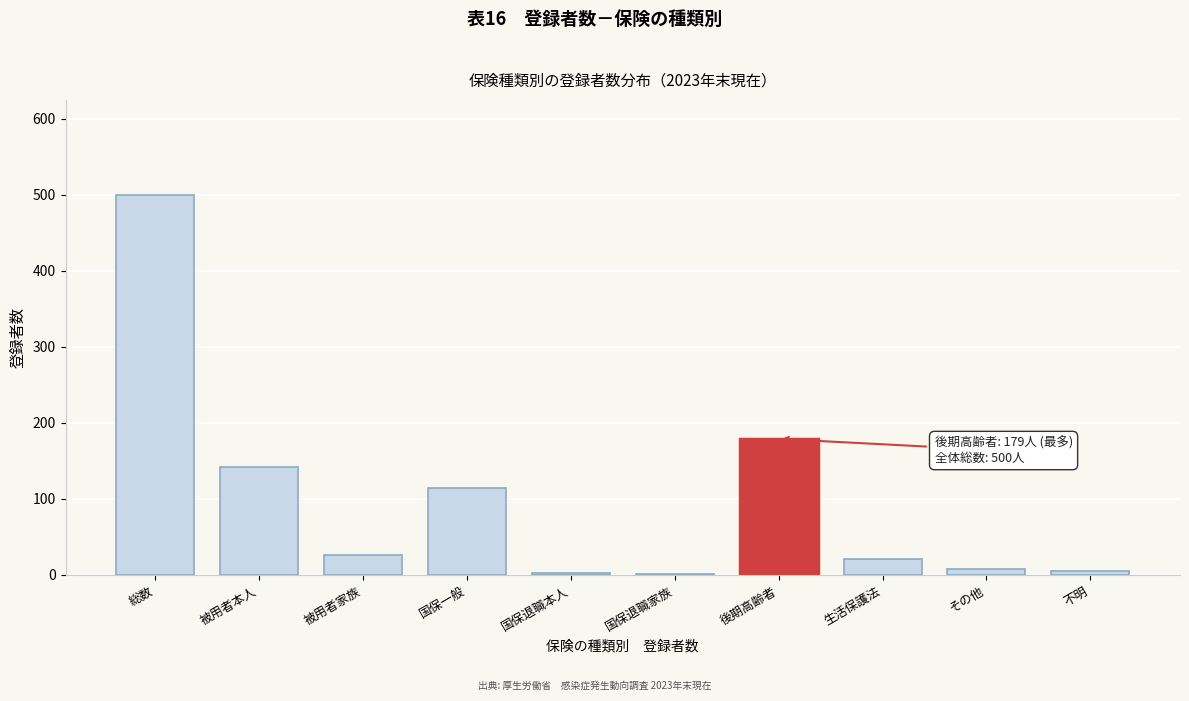

Between 国保一般 and その他, which is larger?

国保一般